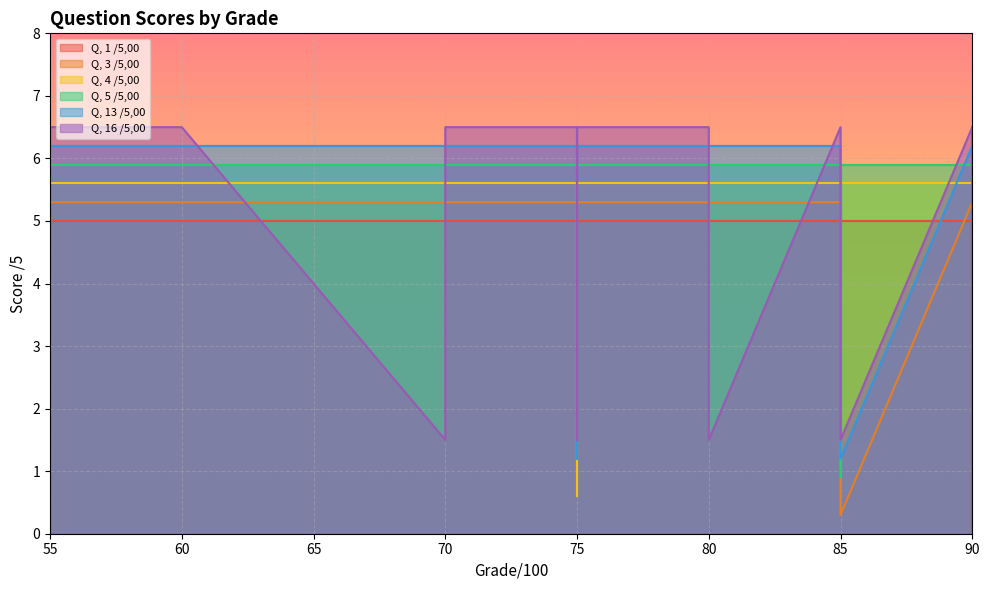

True or false: Q, 16 /5,00 has a value of 8.6 at 60.

False